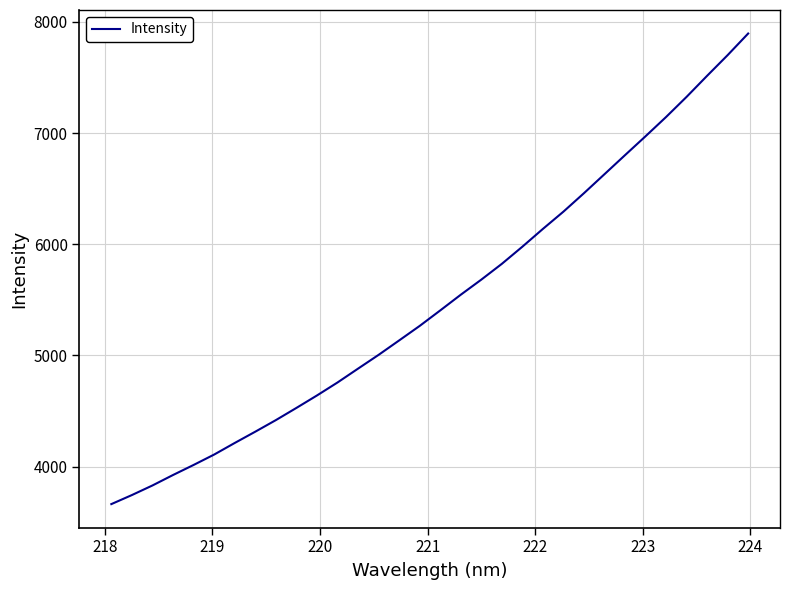

How many series are shown in this chart?

1